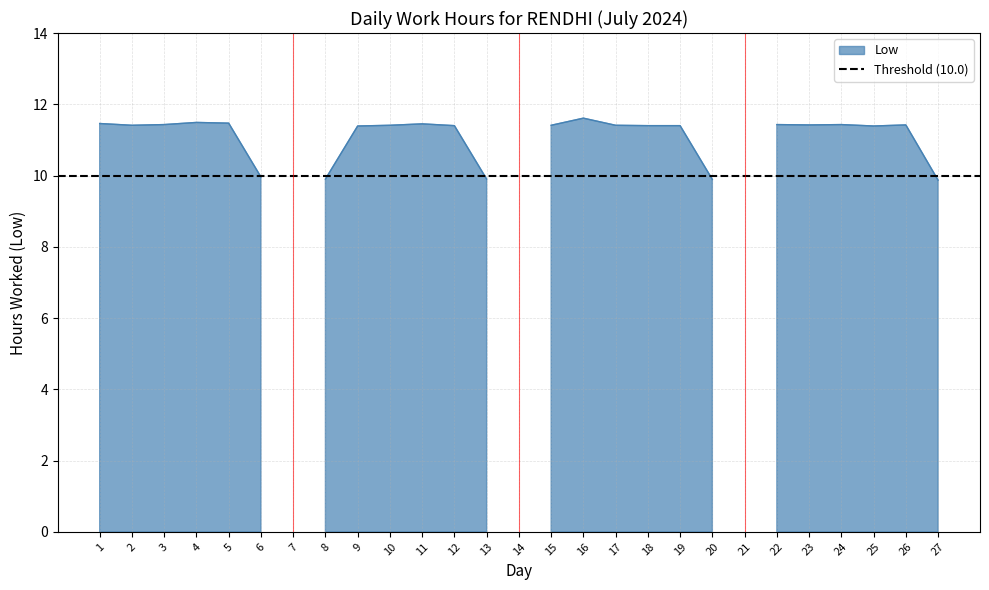

Reading left to right, what are all the values shown in this chart?

1=11.5	2=11.4	3=11.4	4=11.5	5=11.5	6=10.0	7=0.0	8=9.9	9=11.4	10=11.4	11=11.4	12=11.4	13=9.9	14=0.0	15=11.4	16=11.6	17=11.4	18=11.4	19=11.4	20=9.9	21=0.0	22=11.4	23=11.4	24=11.4	25=11.4	26=11.4	27=9.9